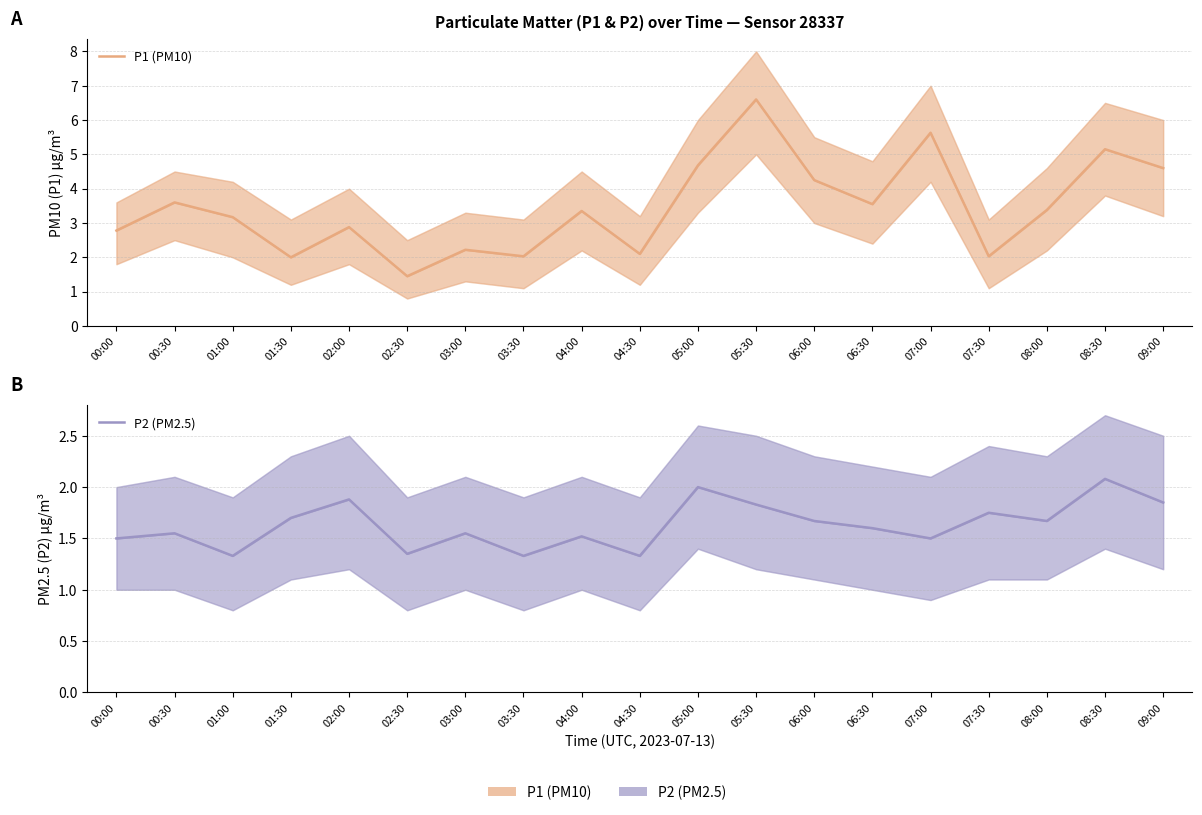

Which label corresponds to the smallest value in the chart?

01:00